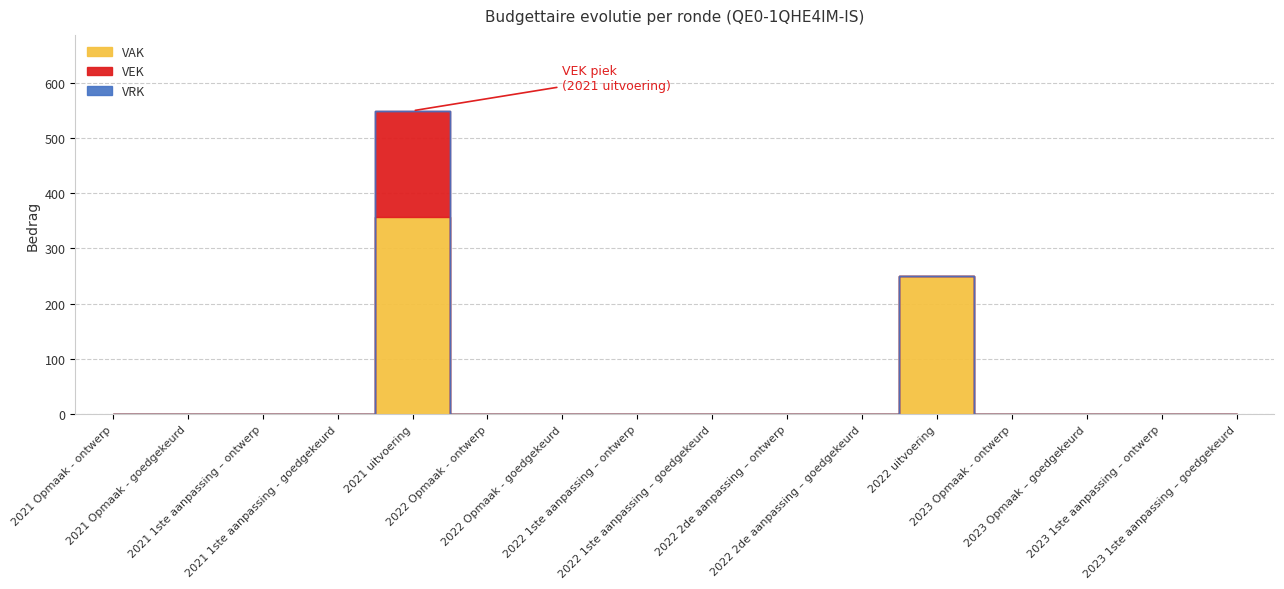

Which series has the widest spread of values?

VAK